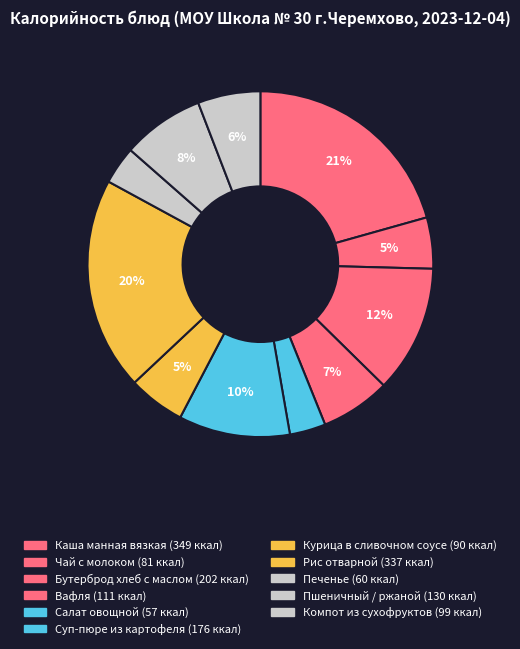

What percentage is the Вафля slice, to the nearest percent?

7%